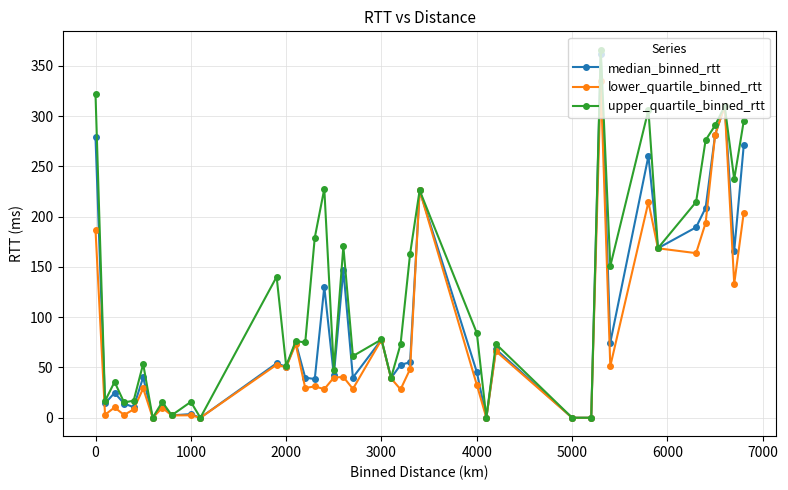

What is the difference between the maximum and minimum values in the median_binned_rtt series?

361.4